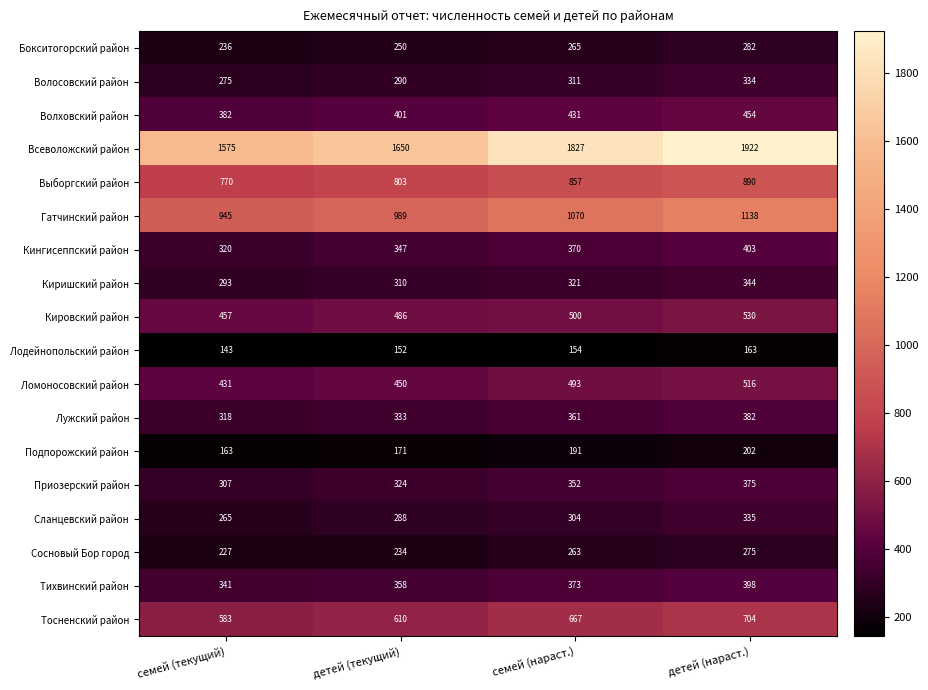

At which category does the chart reach its minimum across all series?

семей (текущий)